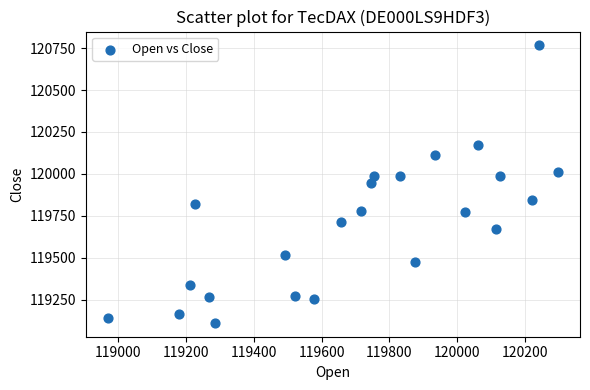

What is the range of Y values (max minus min)?

1654